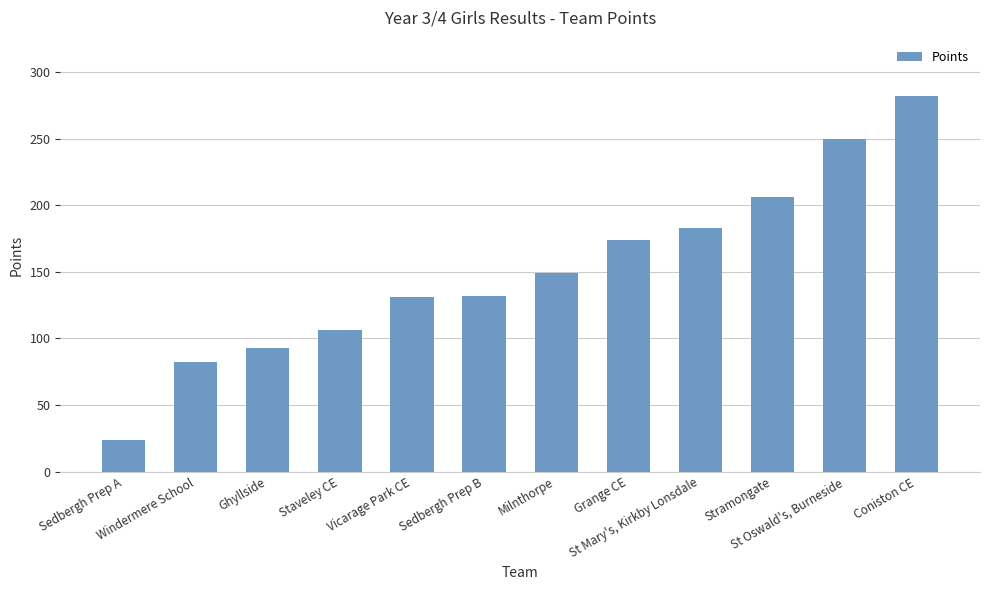

Is it true that the value at Ghyllside is 134?

False